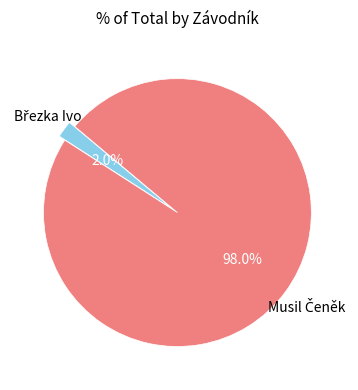

How many slices are in this pie chart?

2